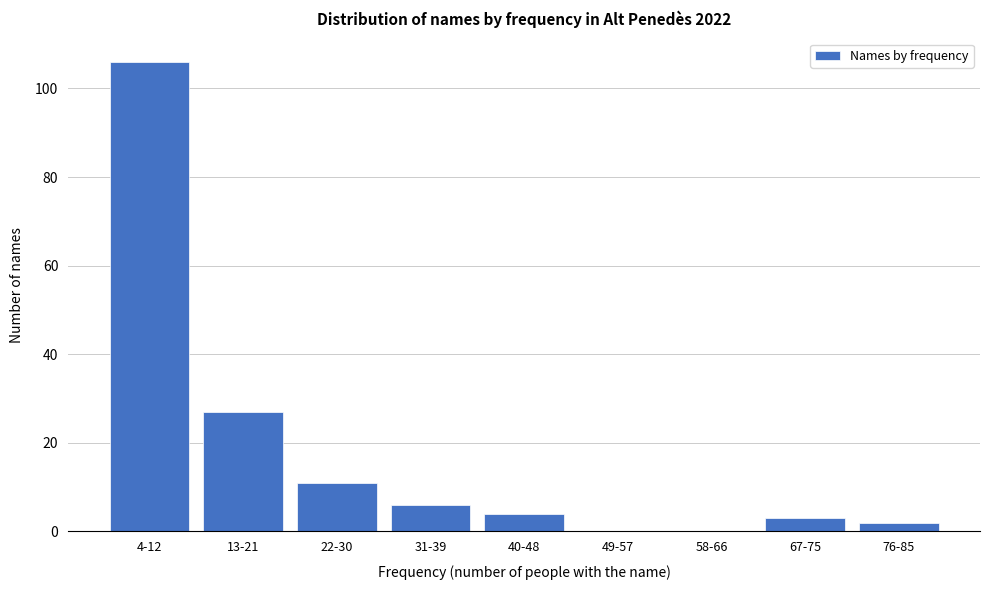

Reading right to left, extract all data points from this chart.

76-85=2	67-75=3	58-66=0	49-57=0	40-48=4	31-39=6	22-30=11	13-21=27	4-12=106